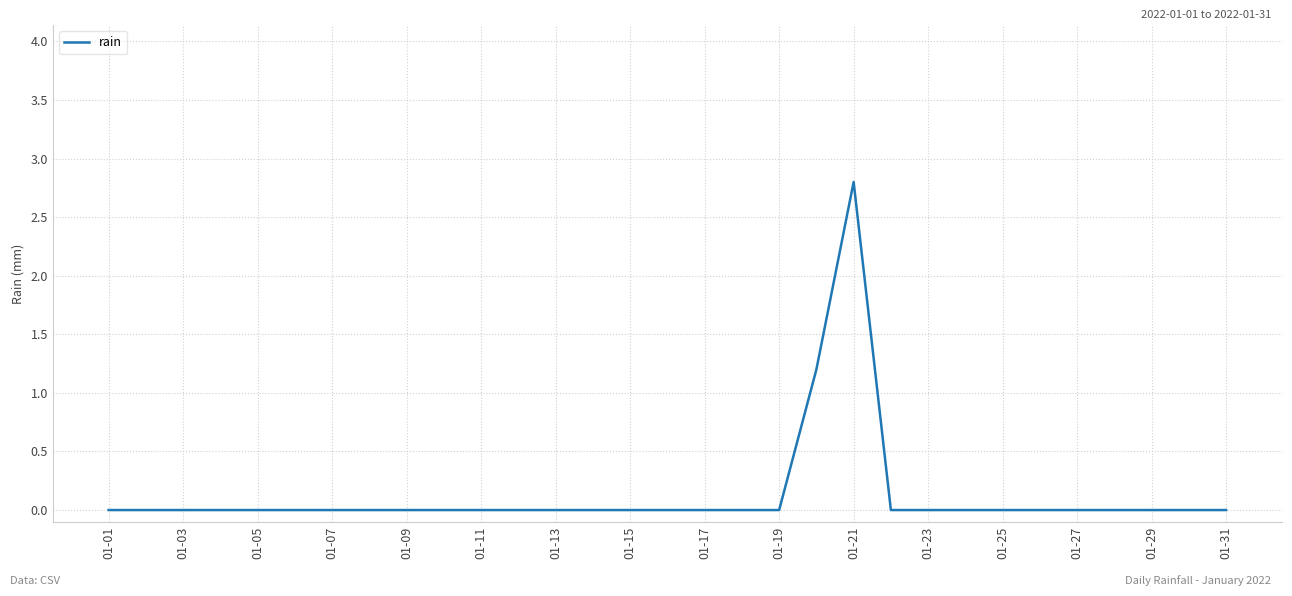

What is the difference between the maximum and minimum values?

2.8